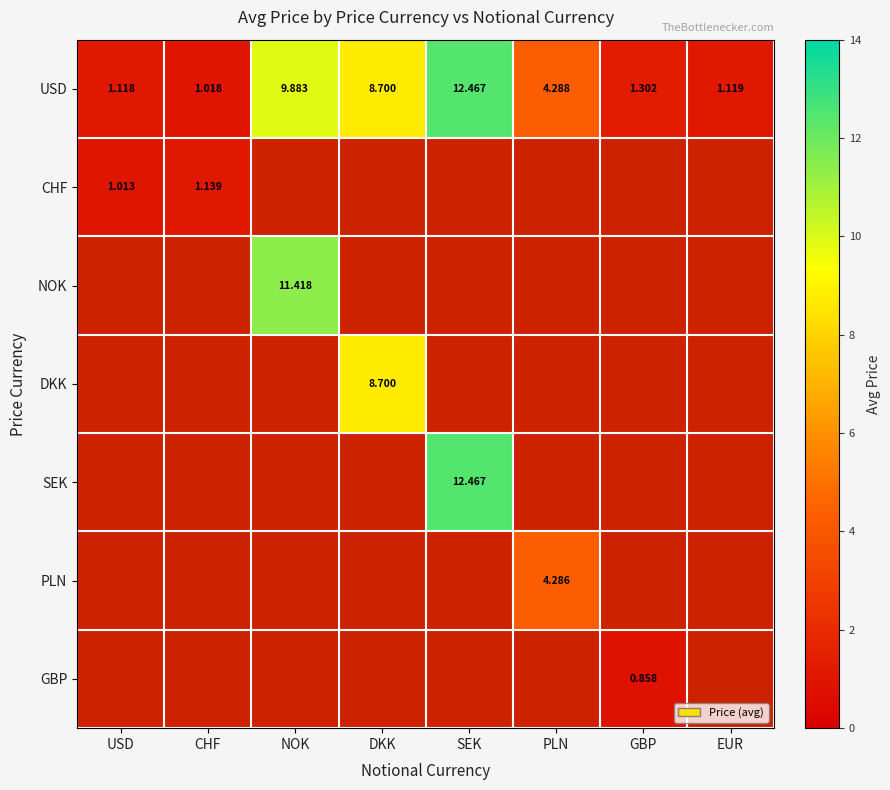

Is the value of CHF at CHF greater than the value of USD at PLN?

No